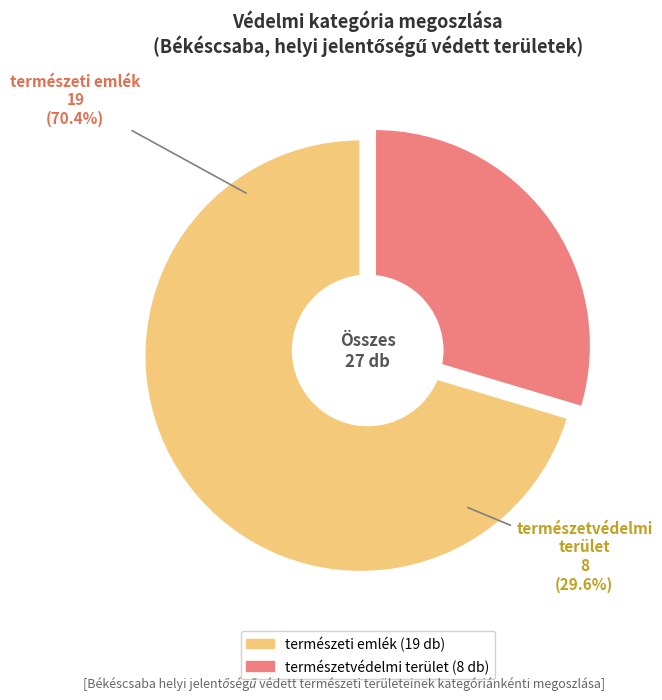

Which category has the biggest portion of the pie?

természeti emlék